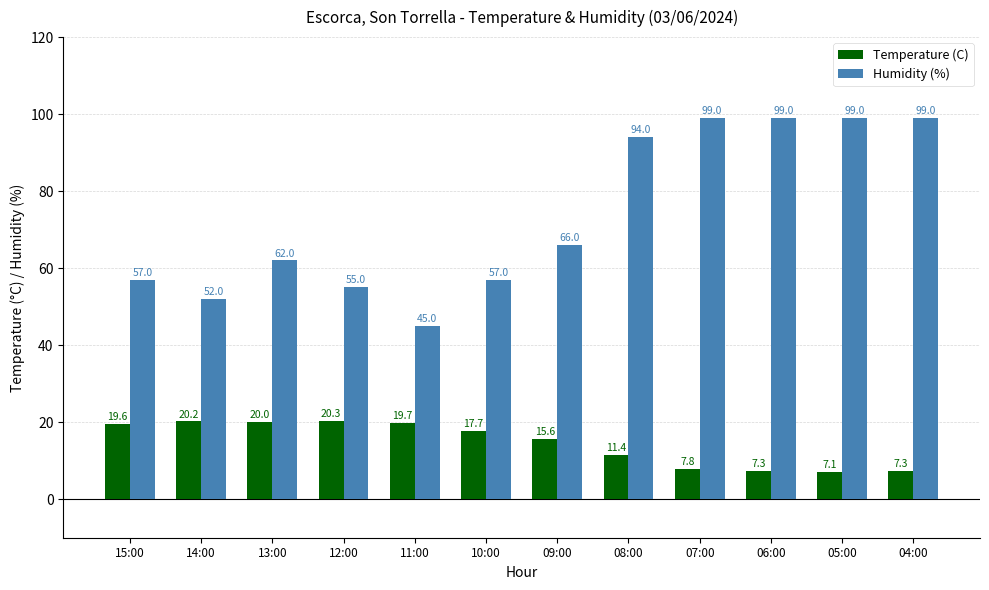

What is the difference between the Humidity (%) values at 13:00 and 11:00?

17.0